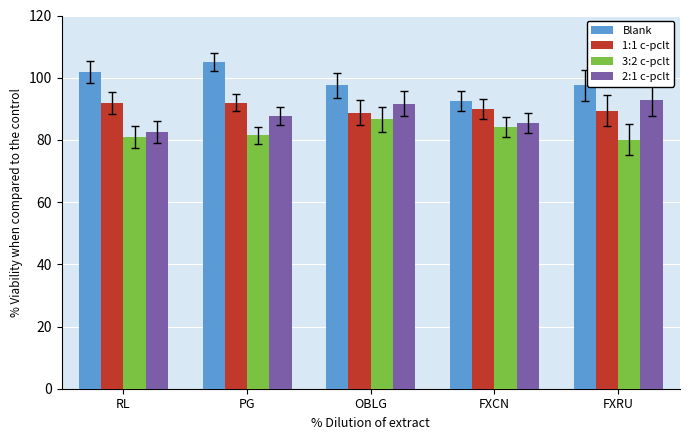

Is it true that 2:1 c-pclt equals 85.4 at FXCN?

True